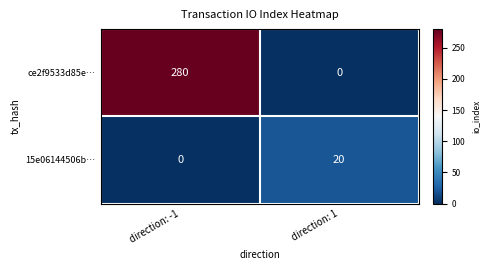

List the series in order of their peak value, lowest first.

15e06144506b…, ce2f9533d85e…